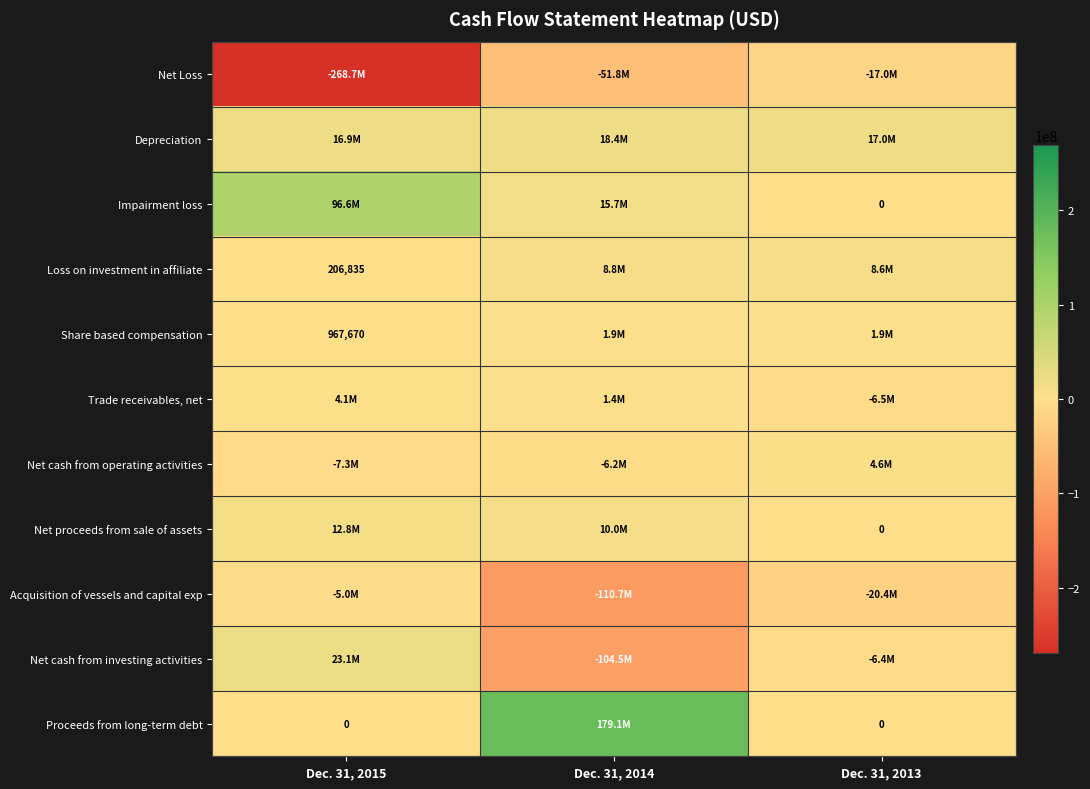

Between Dec. 31, 2015 and Dec. 31, 2014, which series saw the biggest shift?

Net Loss